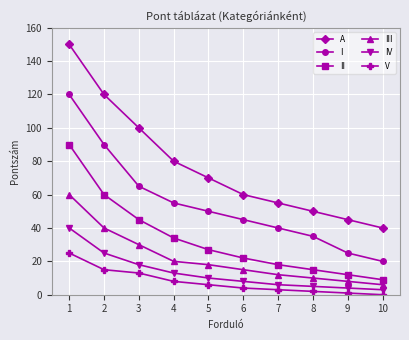

True or false: A has more than 2 interior local peaks.

False